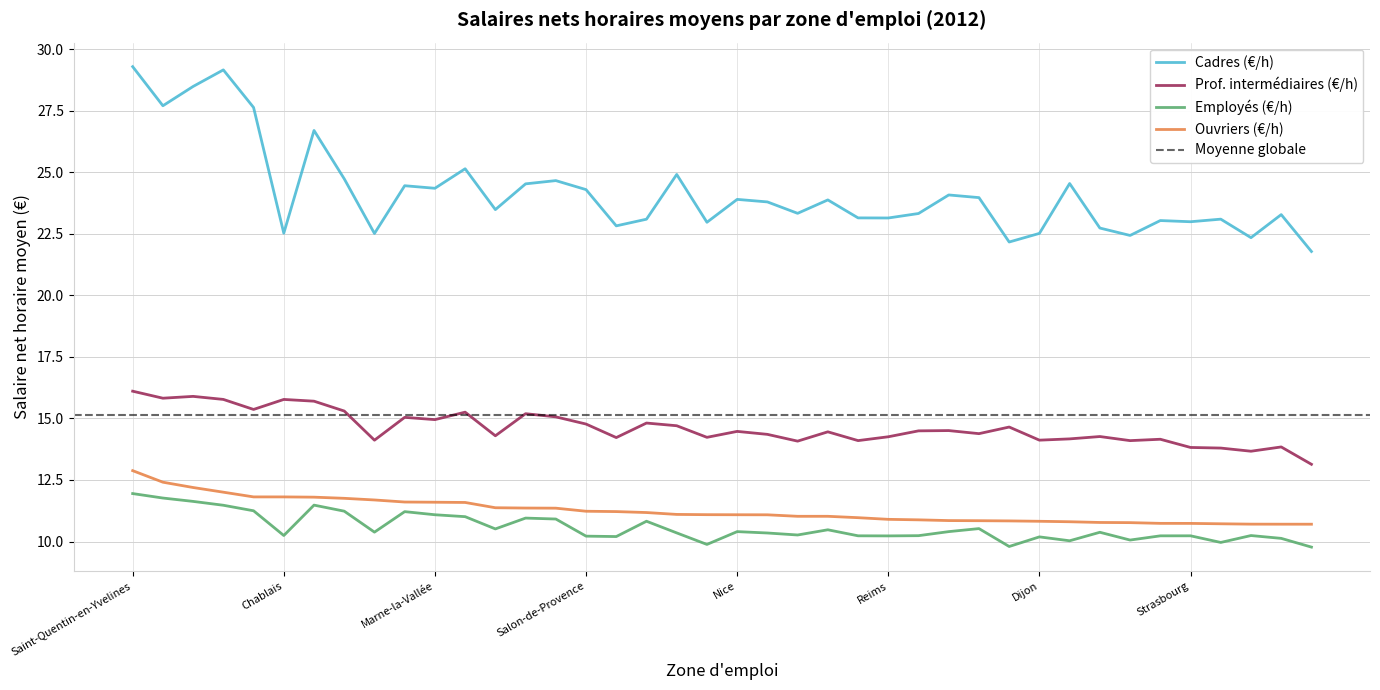

What is the sum of the Employés (€/h) values at Pau and Roissy - Sud Picardie?

20.9